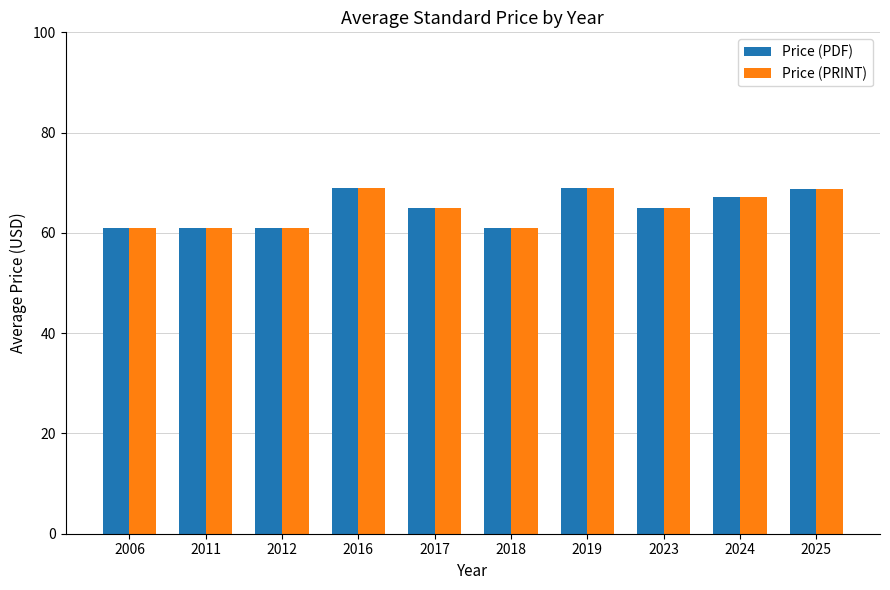

What is the average value of the Price (PDF) series?

64.8